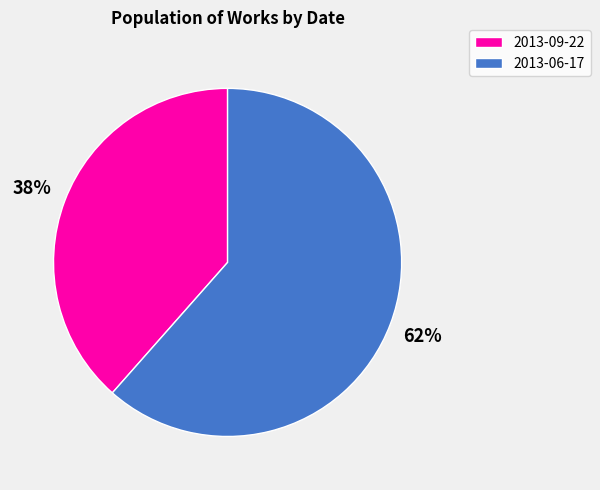

Does any single category account for the majority?

Yes